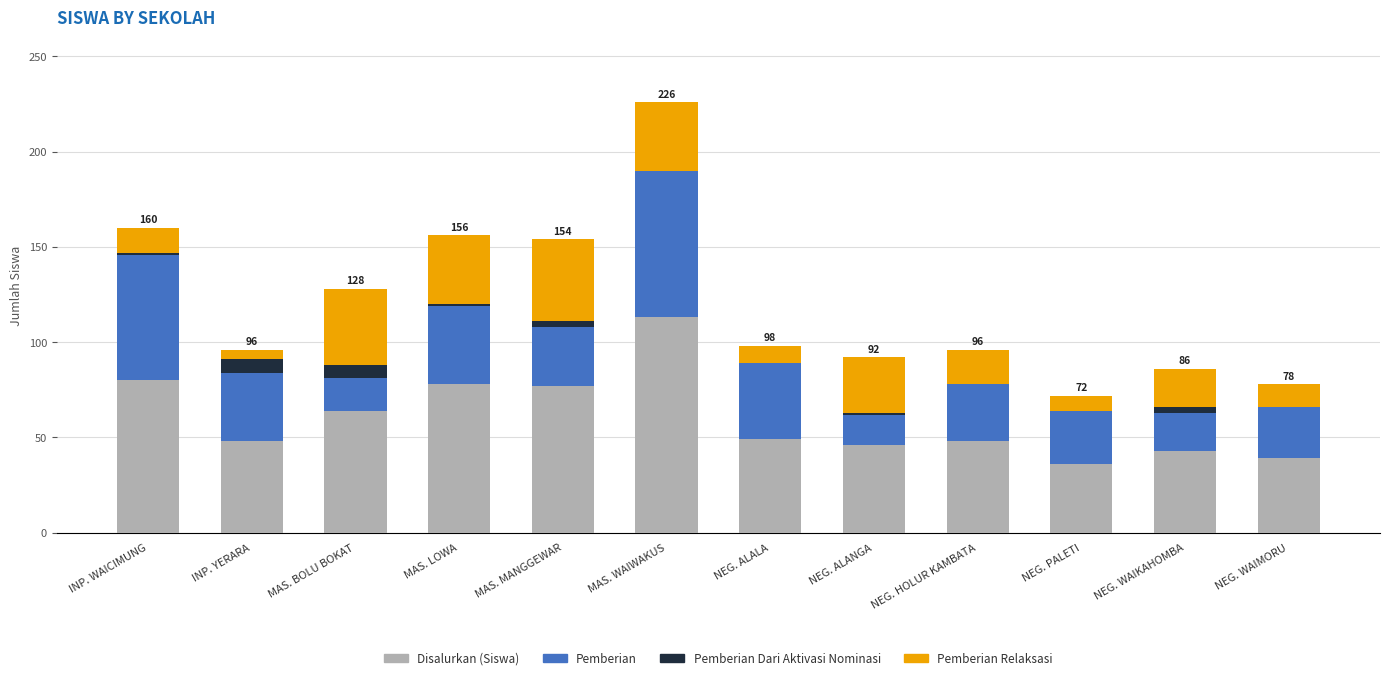

What are all the series names shown in the legend?

Disalurkan (Siswa), Pemberian, Pemberian Dari Aktivasi Nominasi, Pemberian Relaksasi